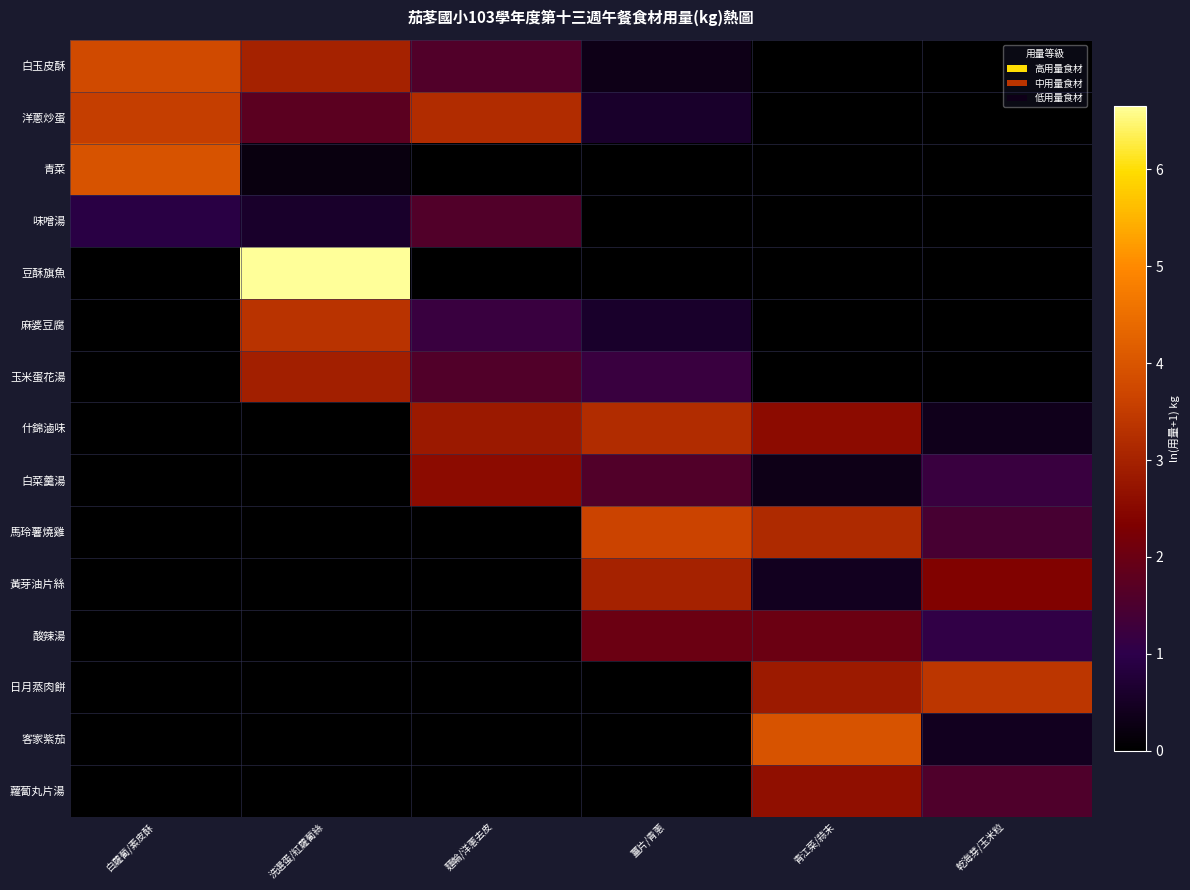

Reading left to right, extract all data points from this chart.

白玉皮酥: 白蘿蔔/素皮酥=3.8	洗選蛋/紅蘿蔔絲=3.0	麵輪/洋蔥去皮=1.6	薑片/青蔥=0.3	青江菜/蒜末=0.0	乾海芽/玉米粒=0.0
洋蔥炒蛋: 白蘿蔔/素皮酥=3.6	洗選蛋/紅蘿蔔絲=1.7	麵輪/洋蔥去皮=3.2	薑片/青蔥=0.6	青江菜/蒜末=0.0	乾海芽/玉米粒=0.0
青菜: 白蘿蔔/素皮酥=4.0	洗選蛋/紅蘿蔔絲=0.2	麵輪/洋蔥去皮=0.0	薑片/青蔥=0.0	青江菜/蒜末=0.0	乾海芽/玉米粒=0.0
味噌湯: 白蘿蔔/素皮酥=0.9	洗選蛋/紅蘿蔔絲=0.6	麵輪/洋蔥去皮=1.6	薑片/青蔥=0.0	青江菜/蒜末=0.0	乾海芽/玉米粒=0.0
豆酥旗魚: 白蘿蔔/素皮酥=0.0	洗選蛋/紅蘿蔔絲=6.7	麵輪/洋蔥去皮=0.0	薑片/青蔥=0.0	青江菜/蒜末=0.0	乾海芽/玉米粒=0.0
麻婆豆腐: 白蘿蔔/素皮酥=0.0	洗選蛋/紅蘿蔔絲=3.4	麵輪/洋蔥去皮=1.2	薑片/青蔥=0.6	青江菜/蒜末=0.0	乾海芽/玉米粒=0.0
玉米蛋花湯: 白蘿蔔/素皮酥=0.0	洗選蛋/紅蘿蔔絲=3.0	麵輪/洋蔥去皮=1.6	薑片/青蔥=1.2	青江菜/蒜末=0.0	乾海芽/玉米粒=0.0
什錦滷味: 白蘿蔔/素皮酥=0.0	洗選蛋/紅蘿蔔絲=0.0	麵輪/洋蔥去皮=2.8	薑片/青蔥=3.2	青江菜/蒜末=2.6	乾海芽/玉米粒=0.4
白菜羹湯: 白蘿蔔/素皮酥=0.0	洗選蛋/紅蘿蔔絲=0.0	麵輪/洋蔥去皮=2.6	薑片/青蔥=1.6	青江菜/蒜末=0.3	乾海芽/玉米粒=1.2
馬玲薯燒雞: 白蘿蔔/素皮酥=0.0	洗選蛋/紅蘿蔔絲=0.0	麵輪/洋蔥去皮=0.0	薑片/青蔥=3.7	青江菜/蒜末=3.2	乾海芽/玉米粒=1.4
黃芽油片絲: 白蘿蔔/素皮酥=0.0	洗選蛋/紅蘿蔔絲=0.0	麵輪/洋蔥去皮=0.0	薑片/青蔥=3.0	青江菜/蒜末=0.4	乾海芽/玉米粒=2.4
酸辣湯: 白蘿蔔/素皮酥=0.0	洗選蛋/紅蘿蔔絲=0.0	麵輪/洋蔥去皮=0.0	薑片/青蔥=2.0	青江菜/蒜末=2.0	乾海芽/玉米粒=1.1
日月蒸肉餅: 白蘿蔔/素皮酥=0.0	洗選蛋/紅蘿蔔絲=0.0	麵輪/洋蔥去皮=0.0	薑片/青蔥=0.0	青江菜/蒜末=2.8	乾海芽/玉米粒=3.4
客家紫茄: 白蘿蔔/素皮酥=0.0	洗選蛋/紅蘿蔔絲=0.0	麵輪/洋蔥去皮=0.0	薑片/青蔥=0.0	青江菜/蒜末=4.0	乾海芽/玉米粒=0.4
蘿蔔丸片湯: 白蘿蔔/素皮酥=0.0	洗選蛋/紅蘿蔔絲=0.0	麵輪/洋蔥去皮=0.0	薑片/青蔥=0.0	青江菜/蒜末=2.6	乾海芽/玉米粒=1.6